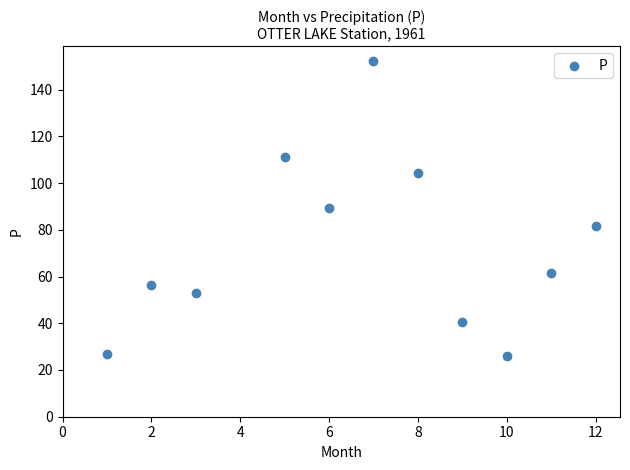

What is the average X value?

6.7